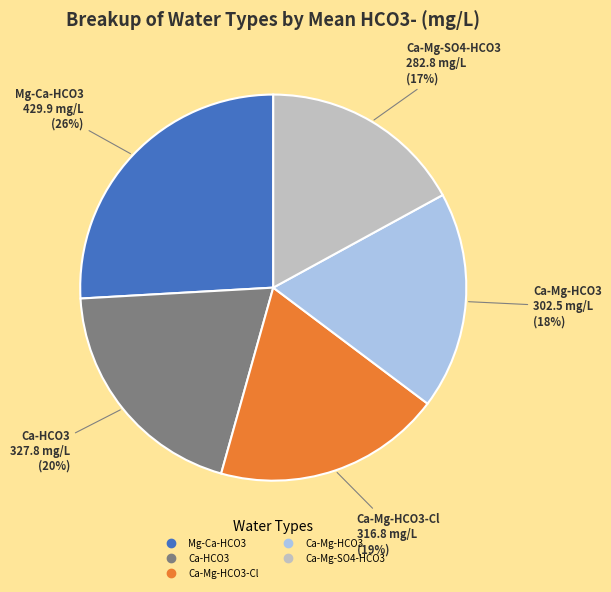

To the nearest percent, what is the average slice percentage?

20%